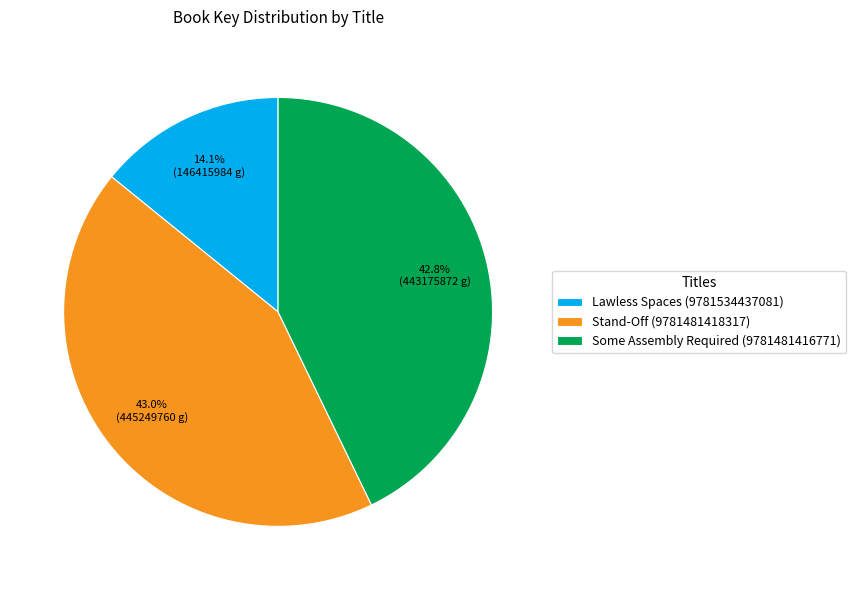

What is the total percentage of Some Assembly Required (9781481416771) and Lawless Spaces (9781534437081)?

57.0%